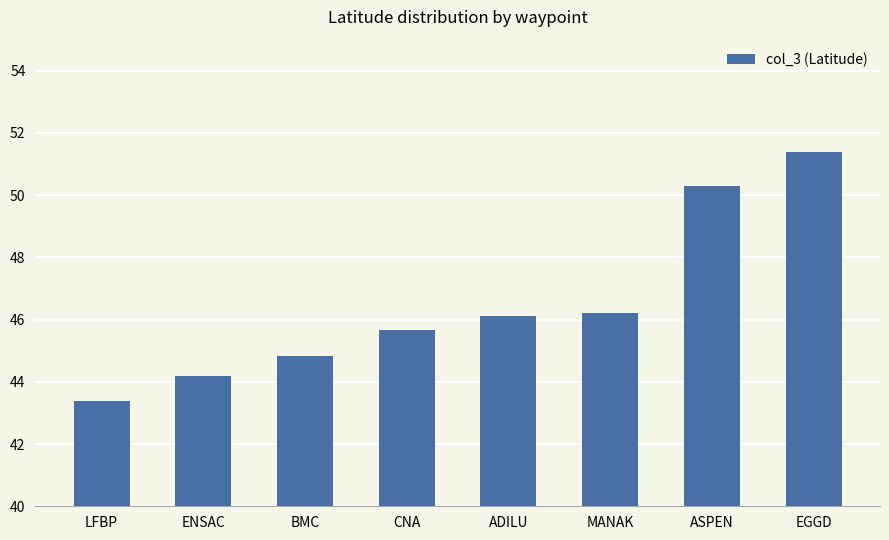

Between ASPEN and BMC, which is larger?

ASPEN